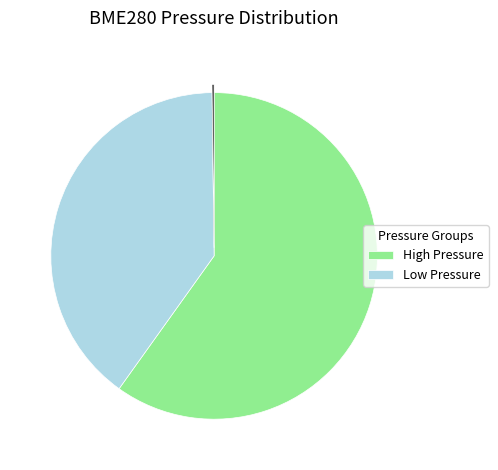

Is there any slice that represents more than half of the pie?

Yes